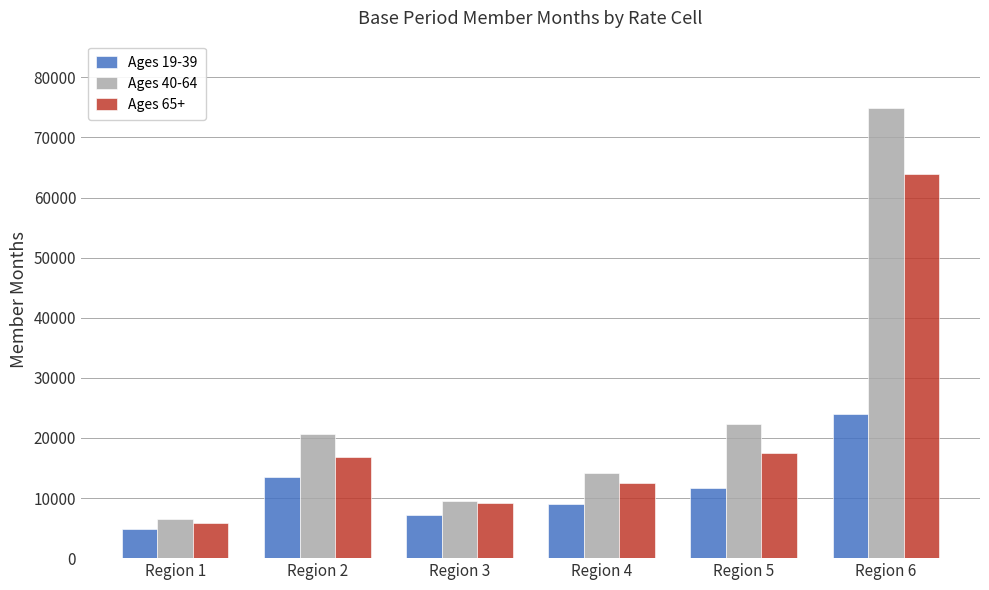

The Ages 65+ series shows 16847 at Region 2. True or false?

True